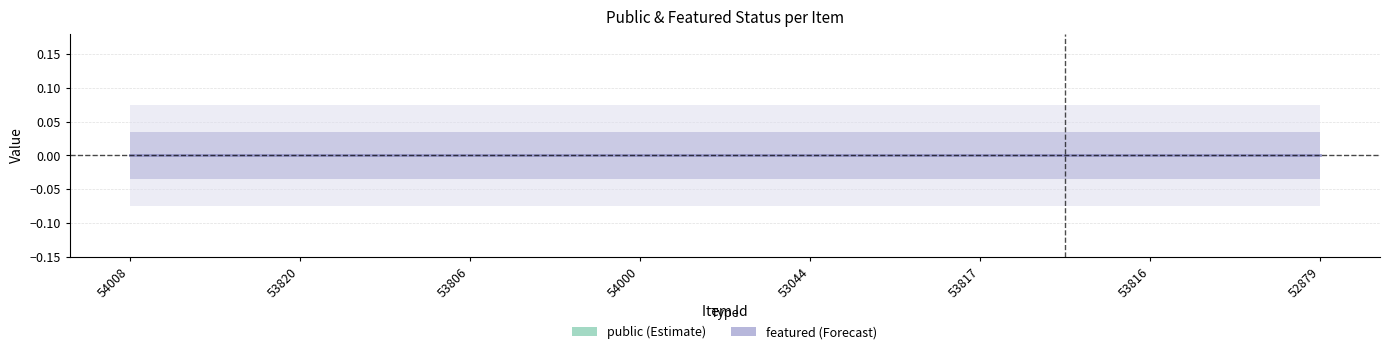

List the labels in order of public (Estimate) value, smallest first.

54008, 53820, 53806, 54000, 53044, 53817, 53816, 52879